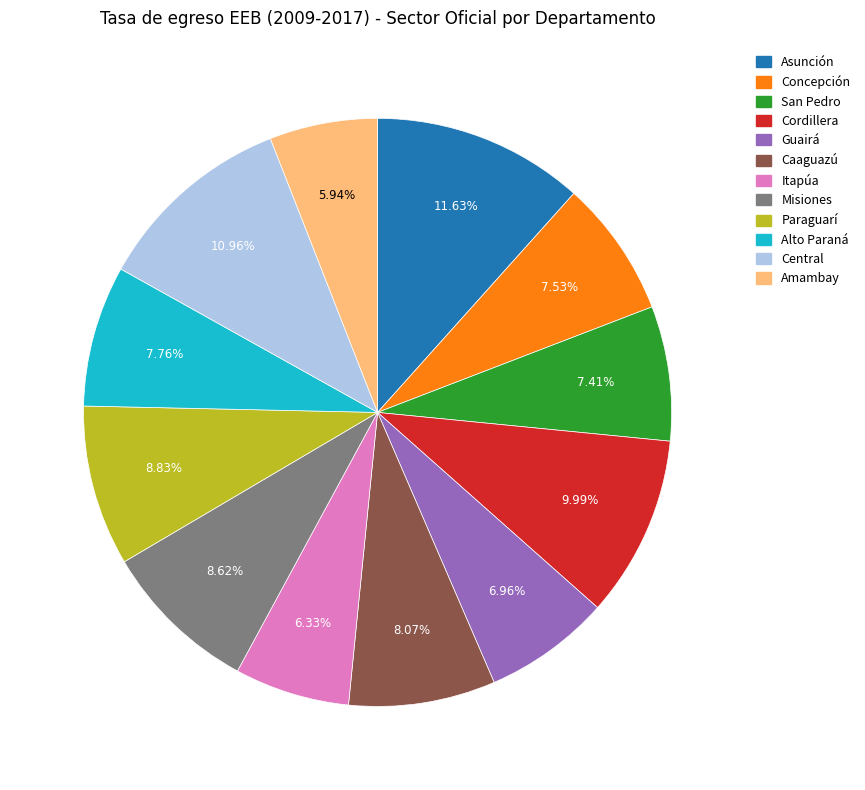

Does Itapúa account for over 50% of the chart?

No